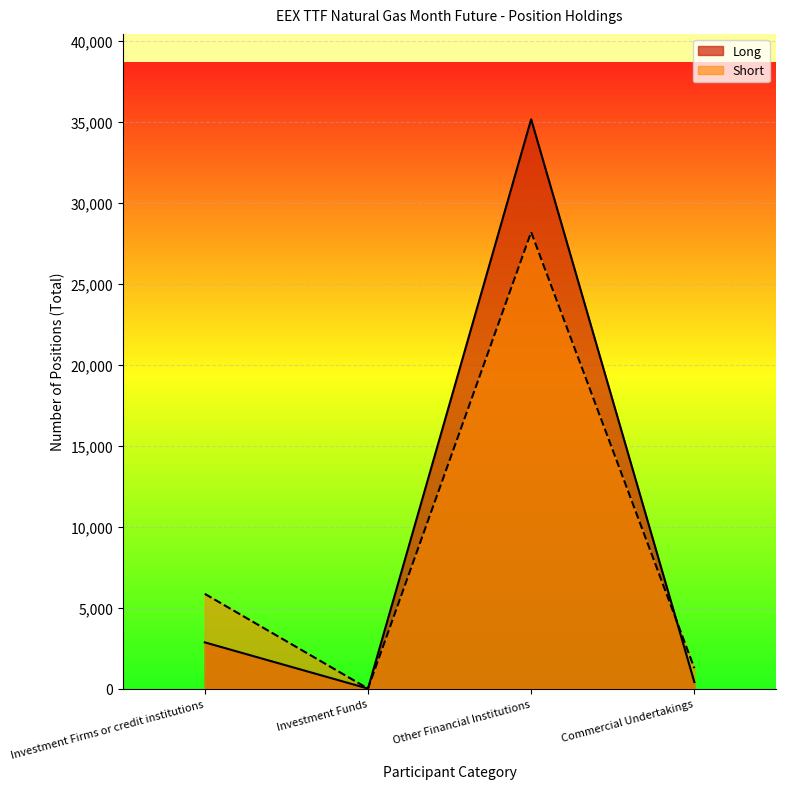

What is the label of the 4th point from the left?

Commercial Undertakings